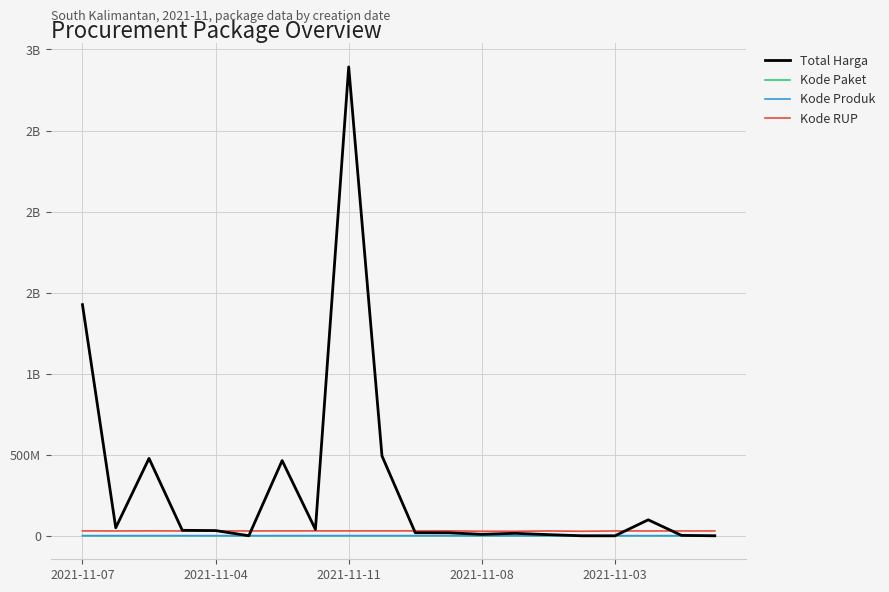

What are all the series names shown in the legend?

Total Harga, Kode Paket, Kode Produk, Kode RUP